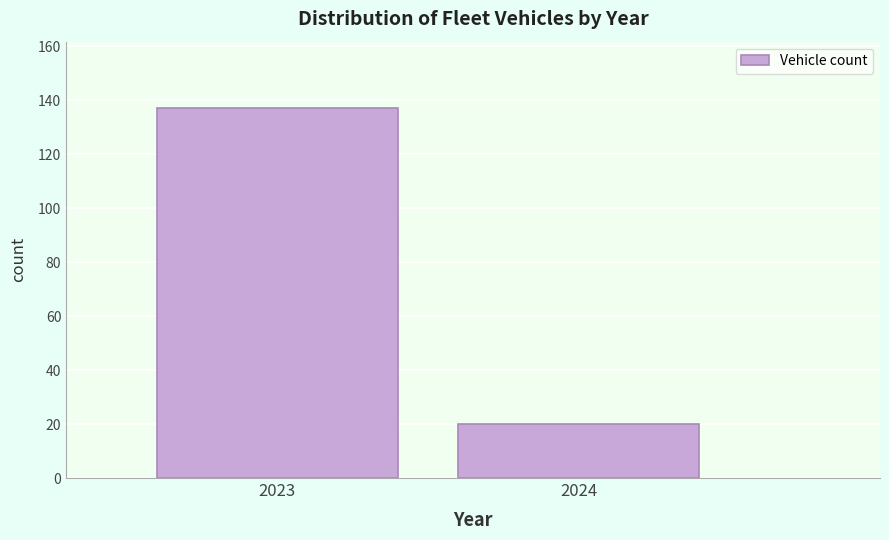

Reading left to right, transcribe all the data shown in this chart.

2023=137	2024=20